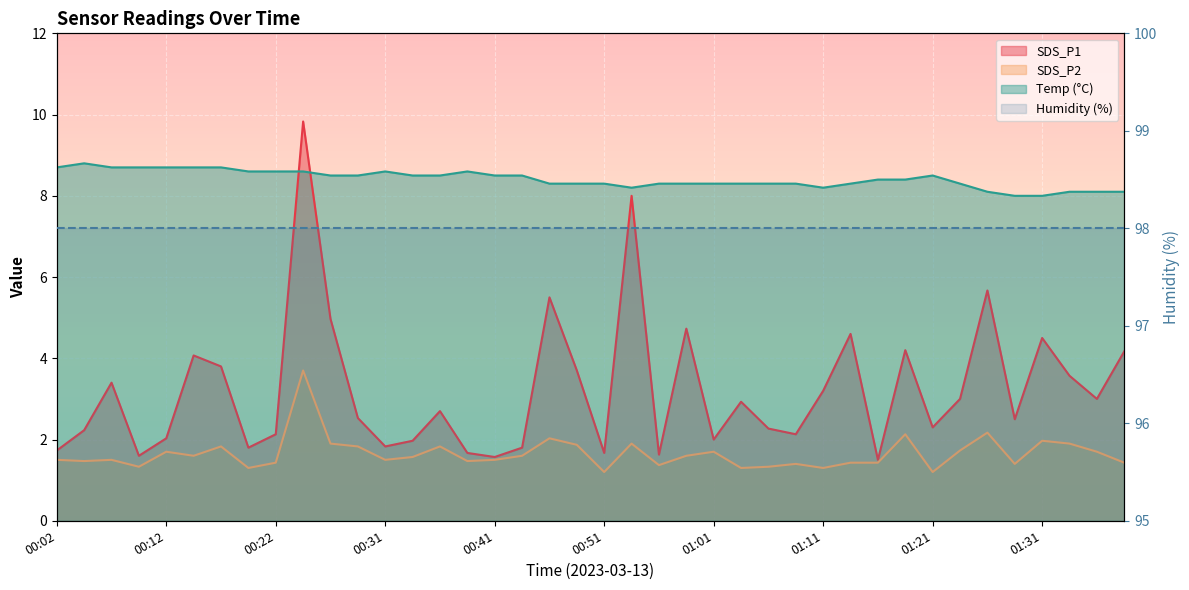

True or false: SDS_P2 and SDS_P1 intersect in this chart.

False